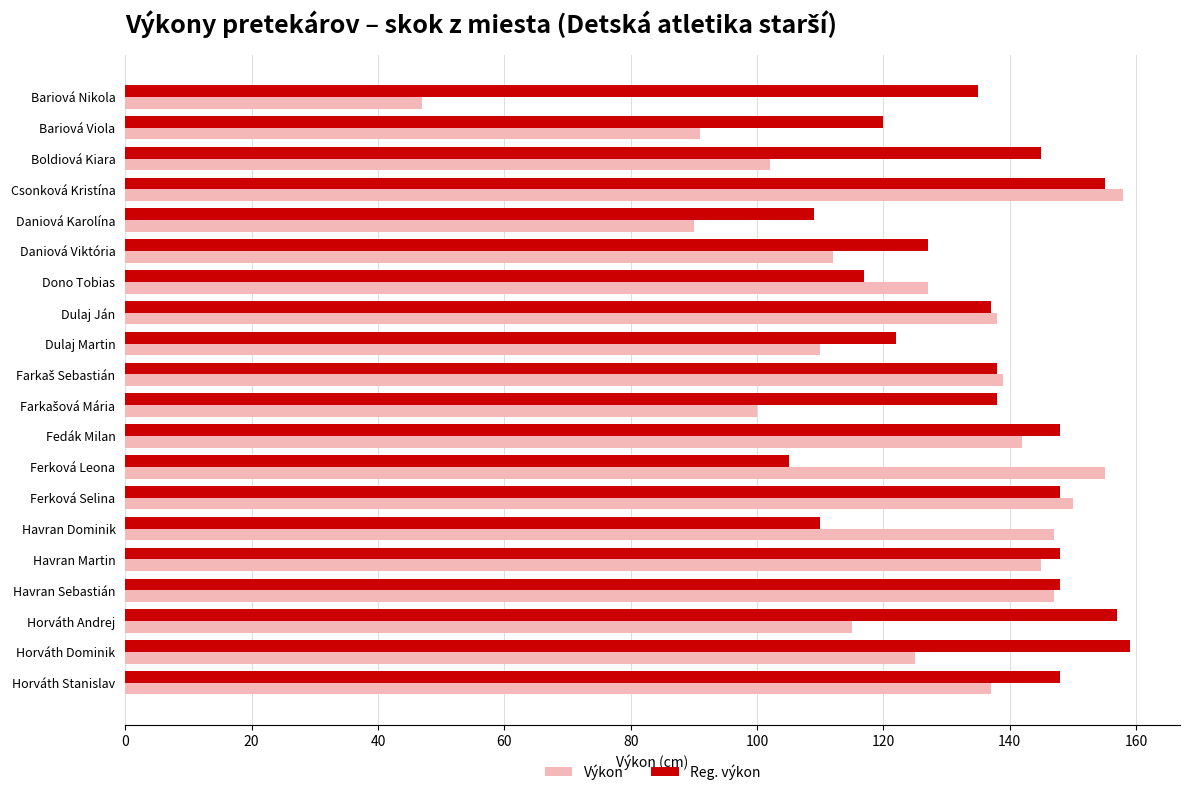

True or false: Reg. výkon has a value of 127 at Daniová Viktória.

True